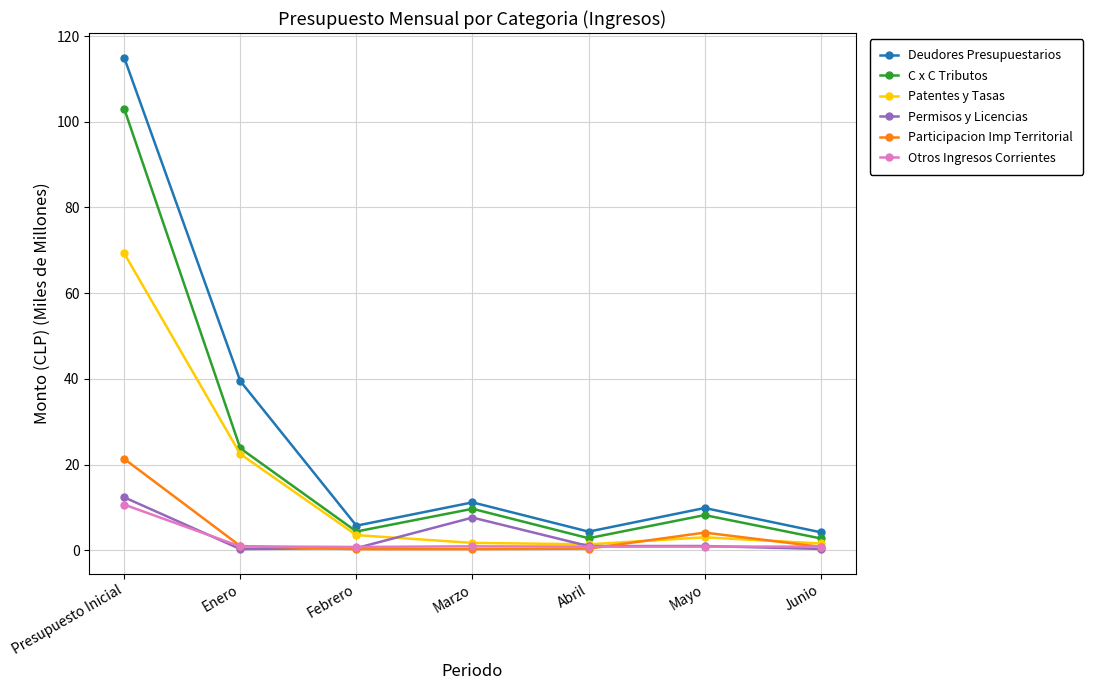

At which category is the sum across all series the highest?

Presupuesto Inicial